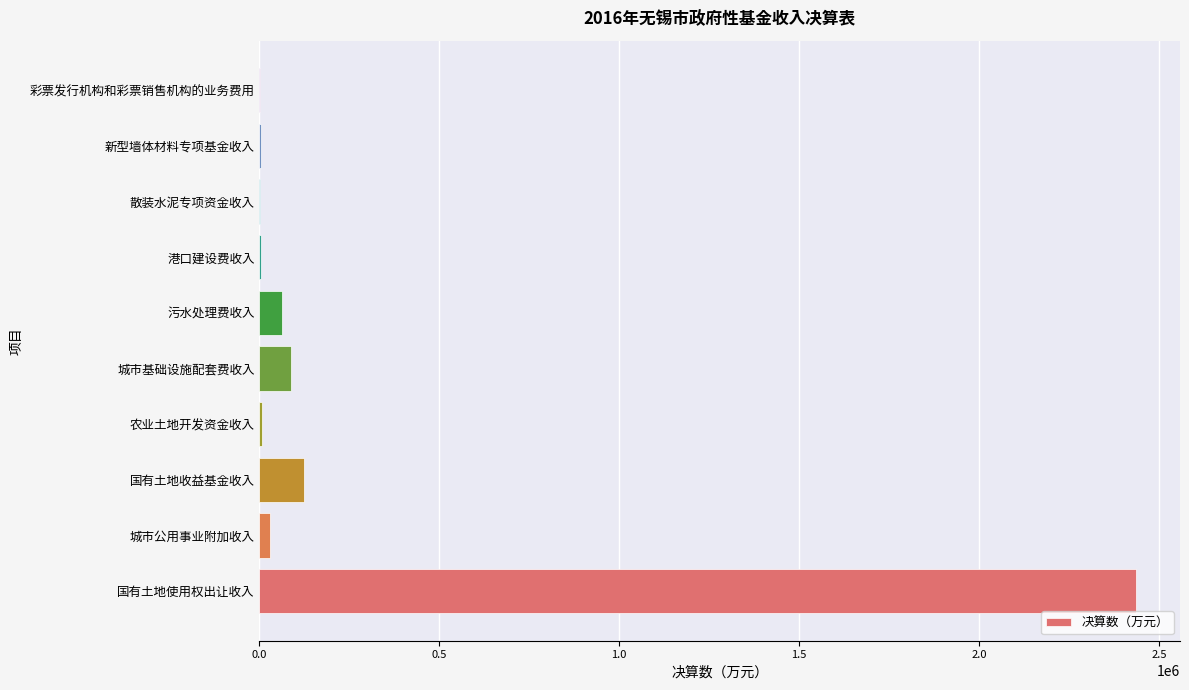

True or false: the data shows 4147692 at 国有土地使用权出让收入.

False